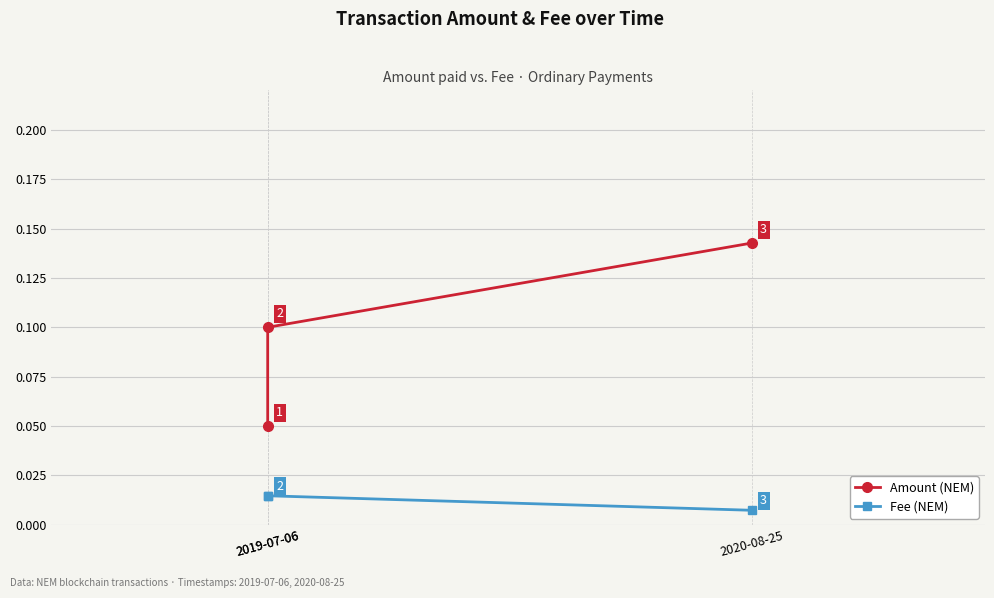

At which label is Amount (NEM) closest to 0?

2019-07-06